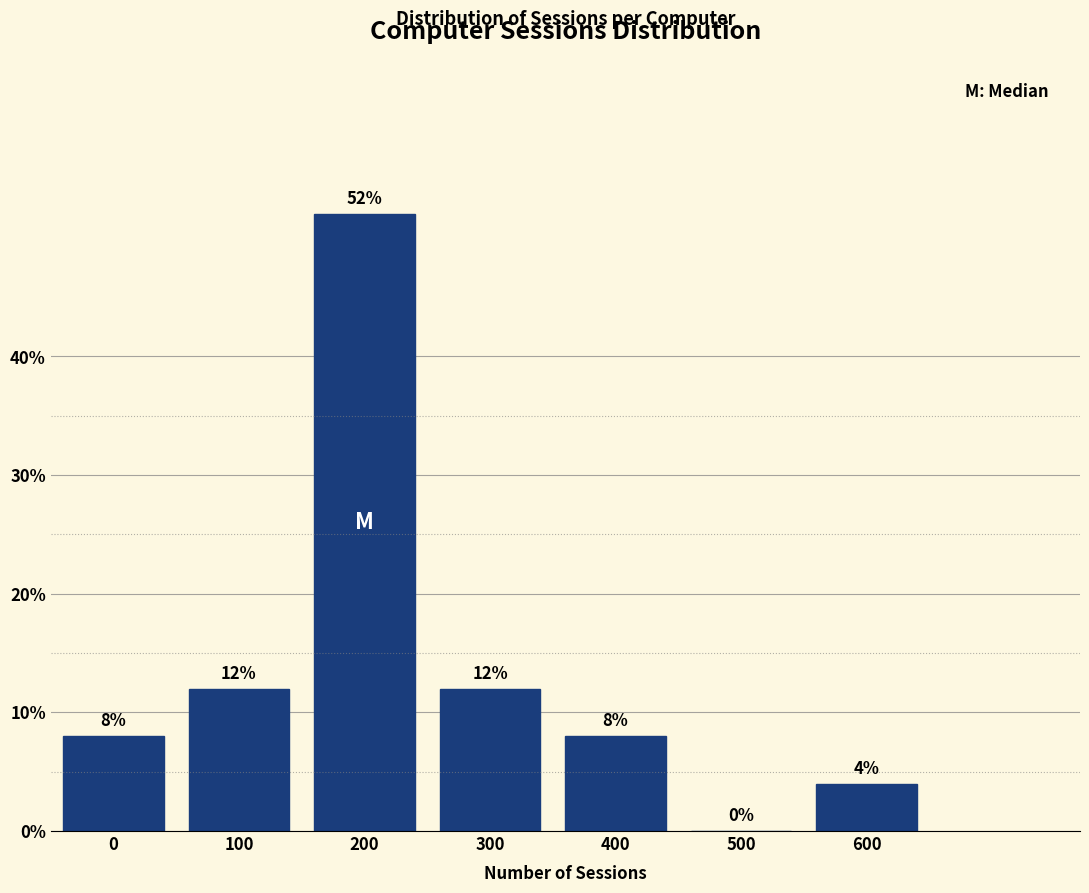

Reading right to left, list all the values displayed in this chart.

600=4	500=0	400=8	300=12	200=52	100=12	0=8